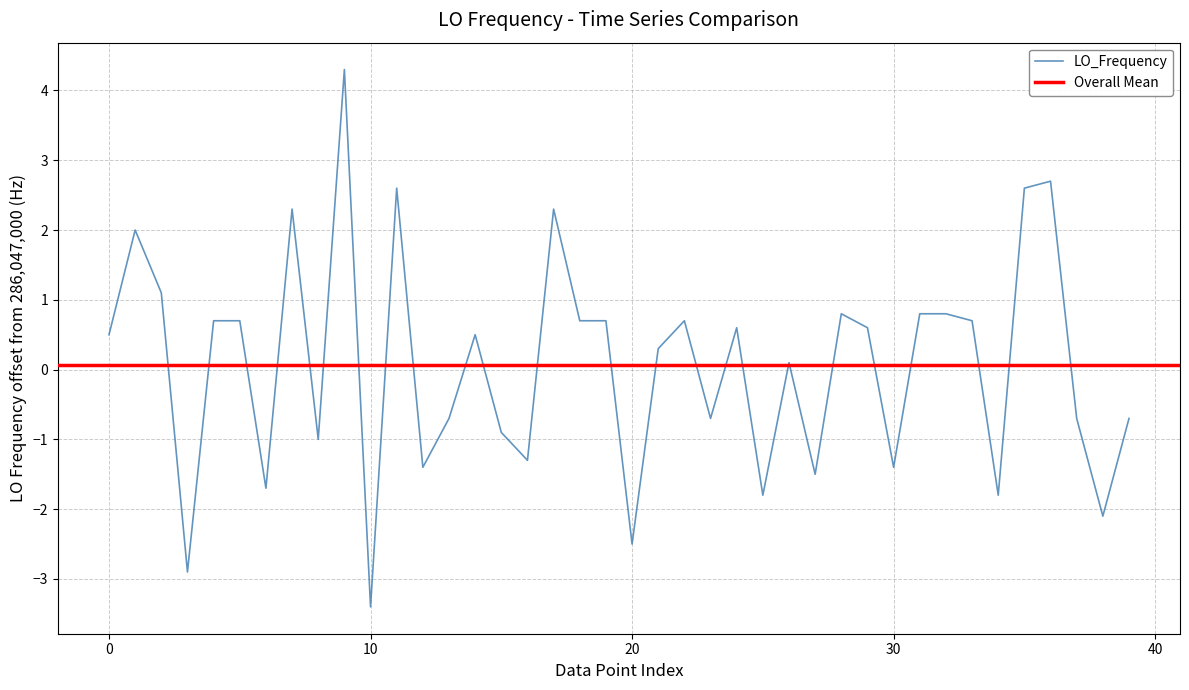

What is the average value?

0.1